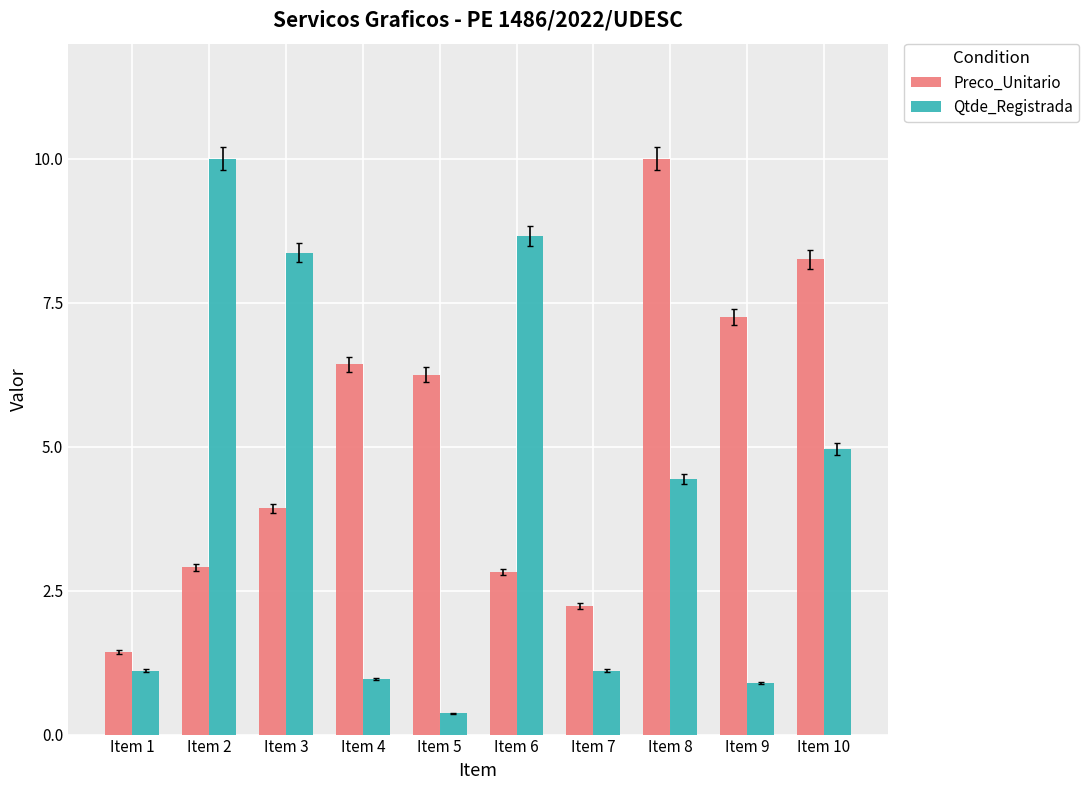

Reading left to right, what are all the values shown in this chart?

Preco_Unitario: Item 1=1.4	Item 2=2.9	Item 3=3.9	Item 4=6.4	Item 5=6.3	Item 6=2.8	Item 7=2.2	Item 8=10.0	Item 9=7.3	Item 10=8.3
Qtde_Registrada: Item 1=1.1	Item 2=10.0	Item 3=8.4	Item 4=1.0	Item 5=0.4	Item 6=8.7	Item 7=1.1	Item 8=4.4	Item 9=0.9	Item 10=5.0